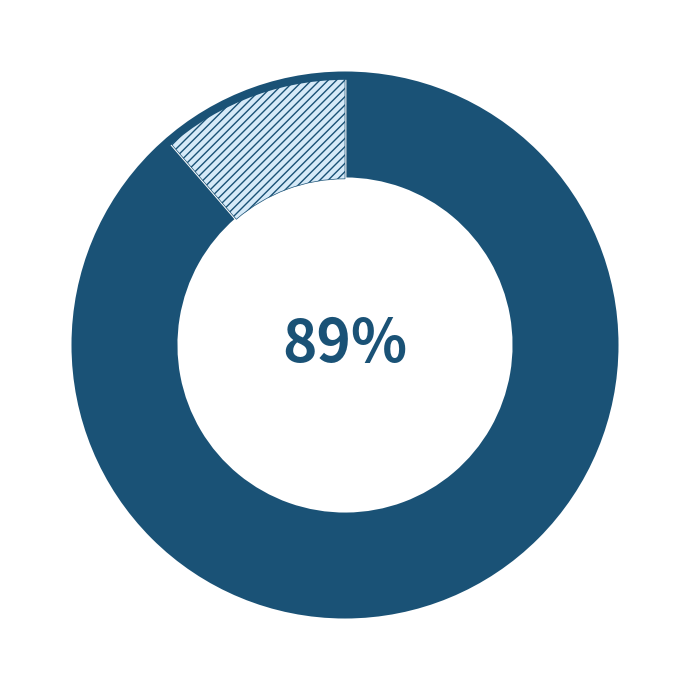

Is there any slice that represents more than half of the pie?

Yes